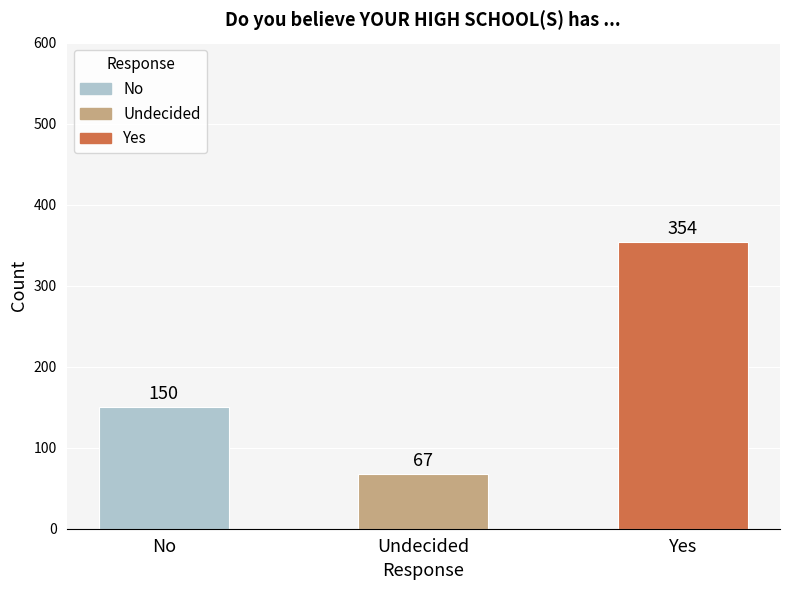

How many series are shown in this chart?

1